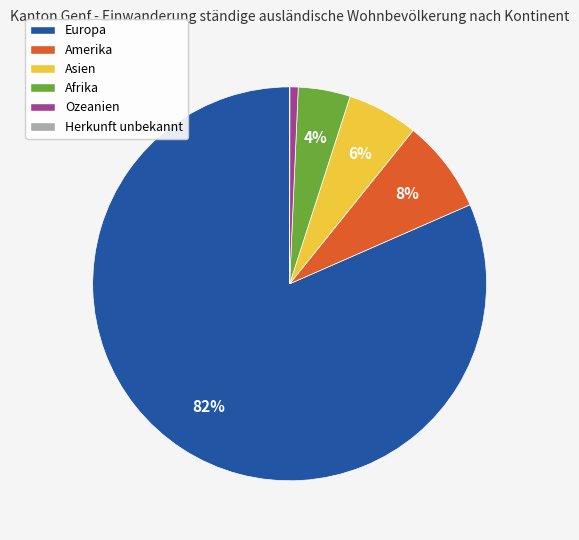

To the nearest percent, what percentage of the pie is Asien?

6%